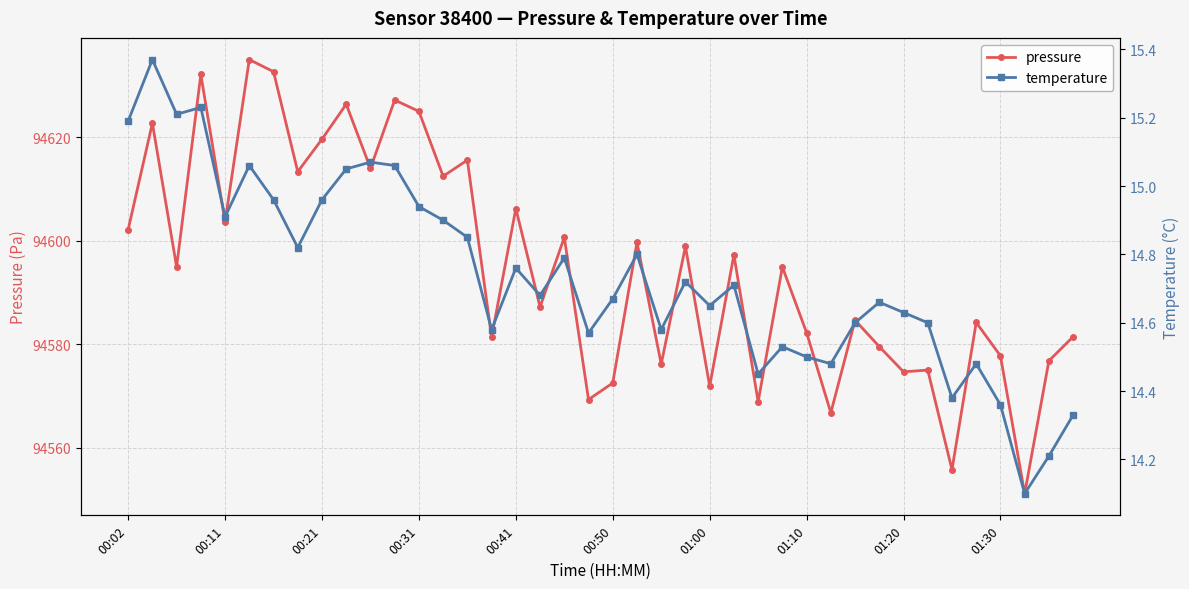

What position from the right is 23?

17